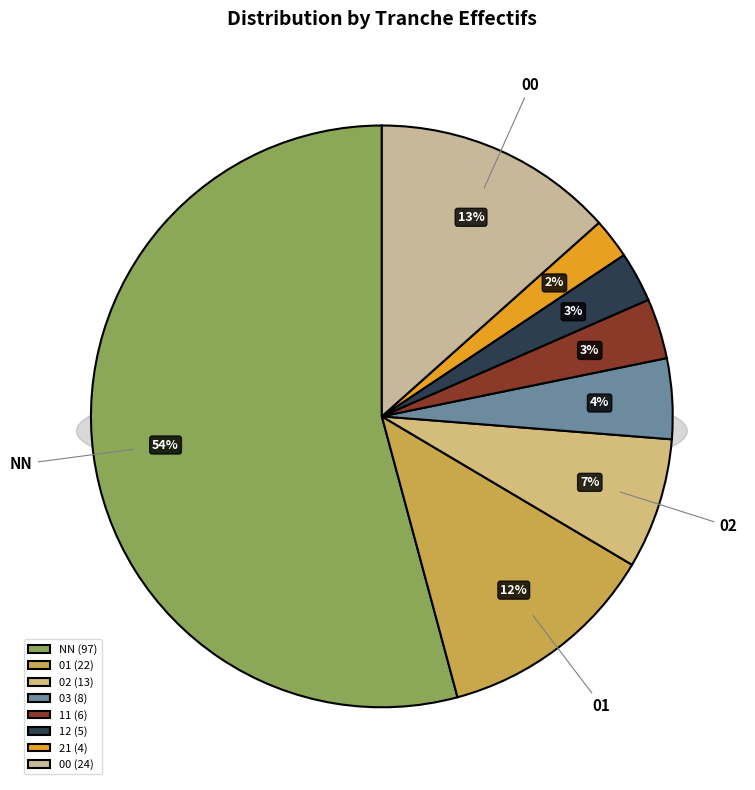

True or false: 02 accounts for 7% of the total.

True